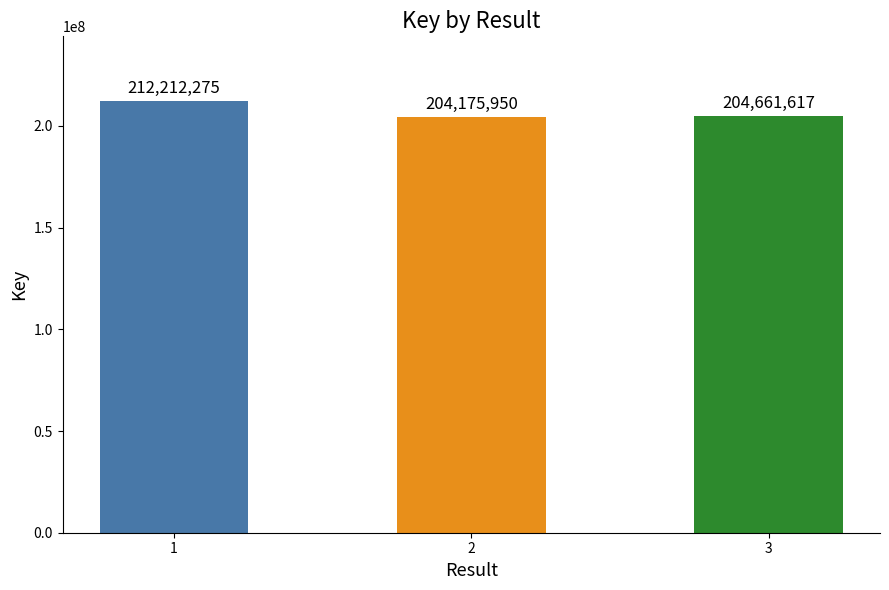

List the labels in order of value, largest first.

1, 3, 2